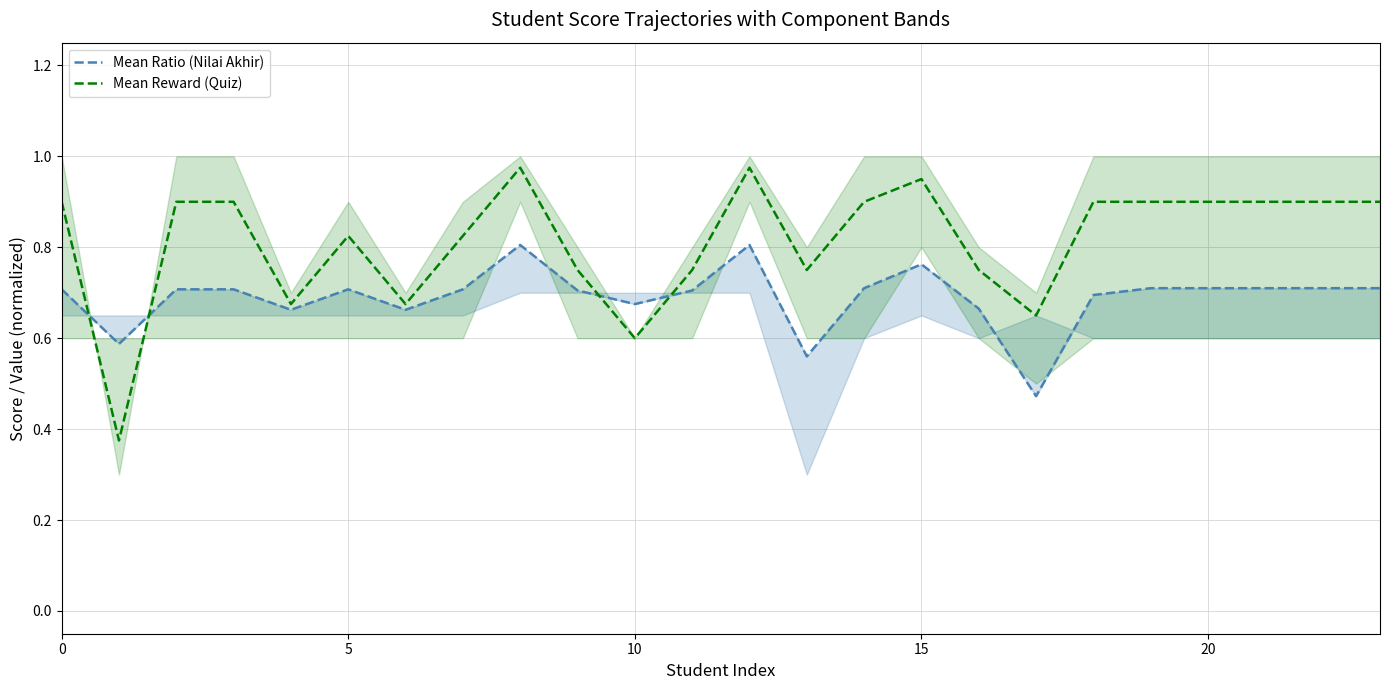

True or false: Mean Ratio (Nilai Akhir) and Mean Reward (Quiz) cross at least once.

True